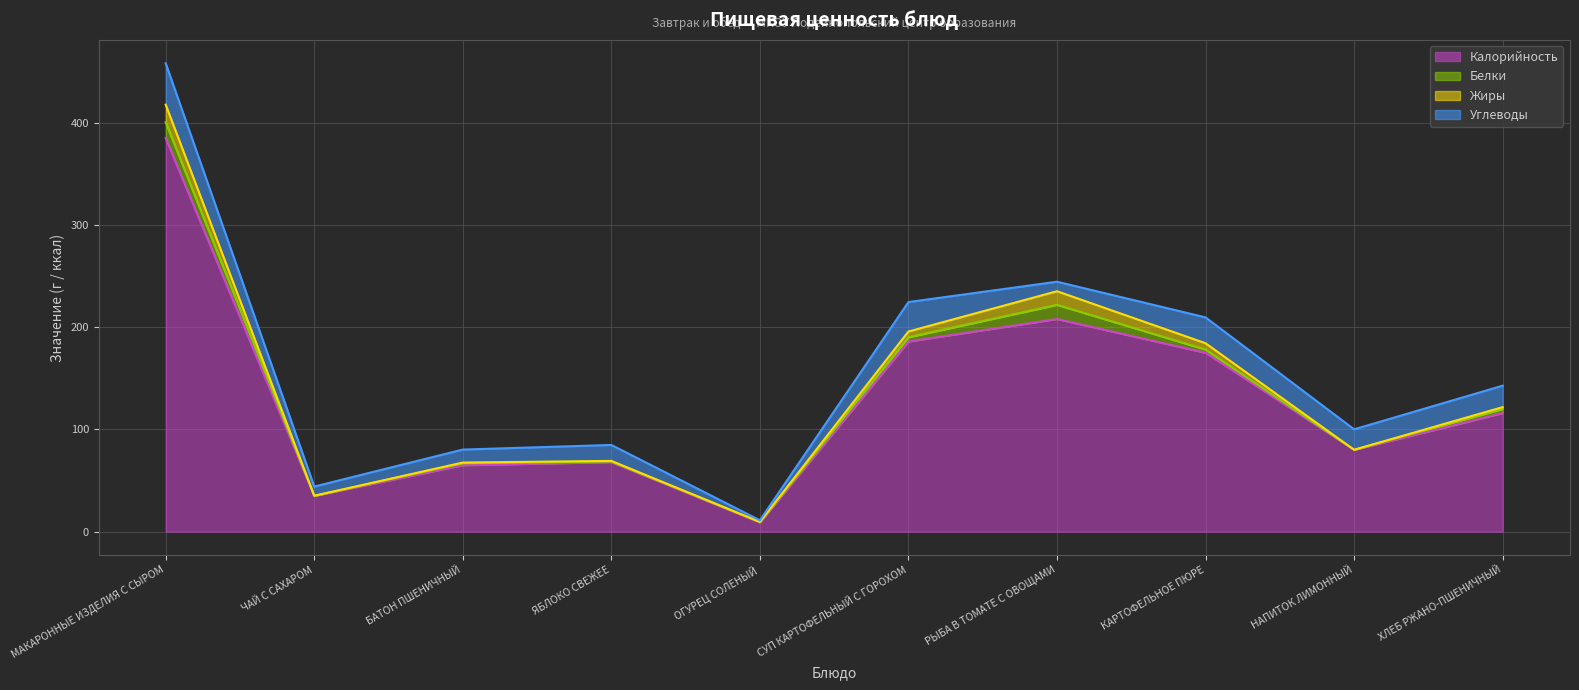

What is the sum of the Жиры values at ЧАЙ С САХАРОМ and ХЛЕБ РЖАНО-ПШЕНИЧНЫЙ?

1.8